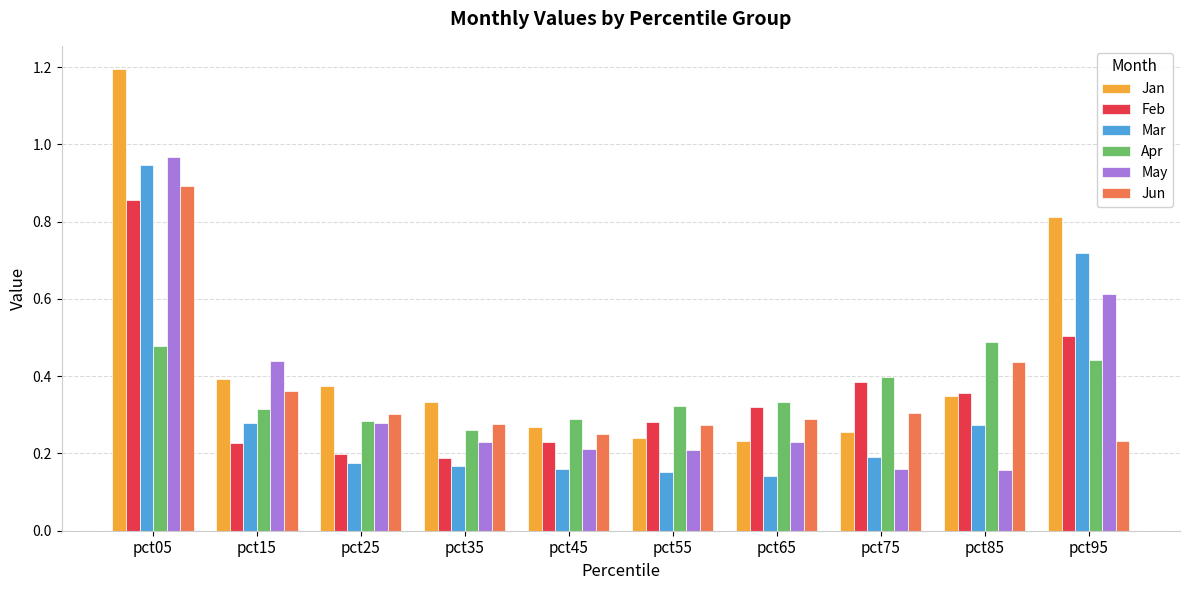

True or false: Mar has a value of 0.1 at pct15.

False